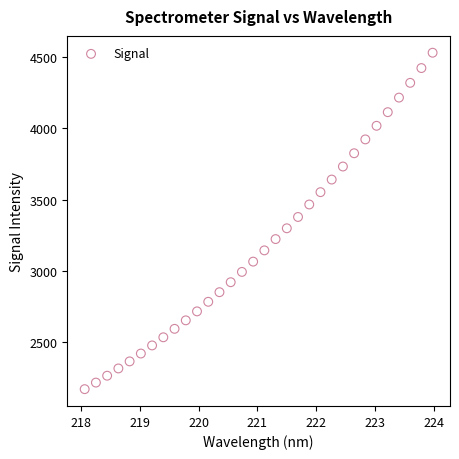

What is the range of Y values (max minus min)?

2356.3